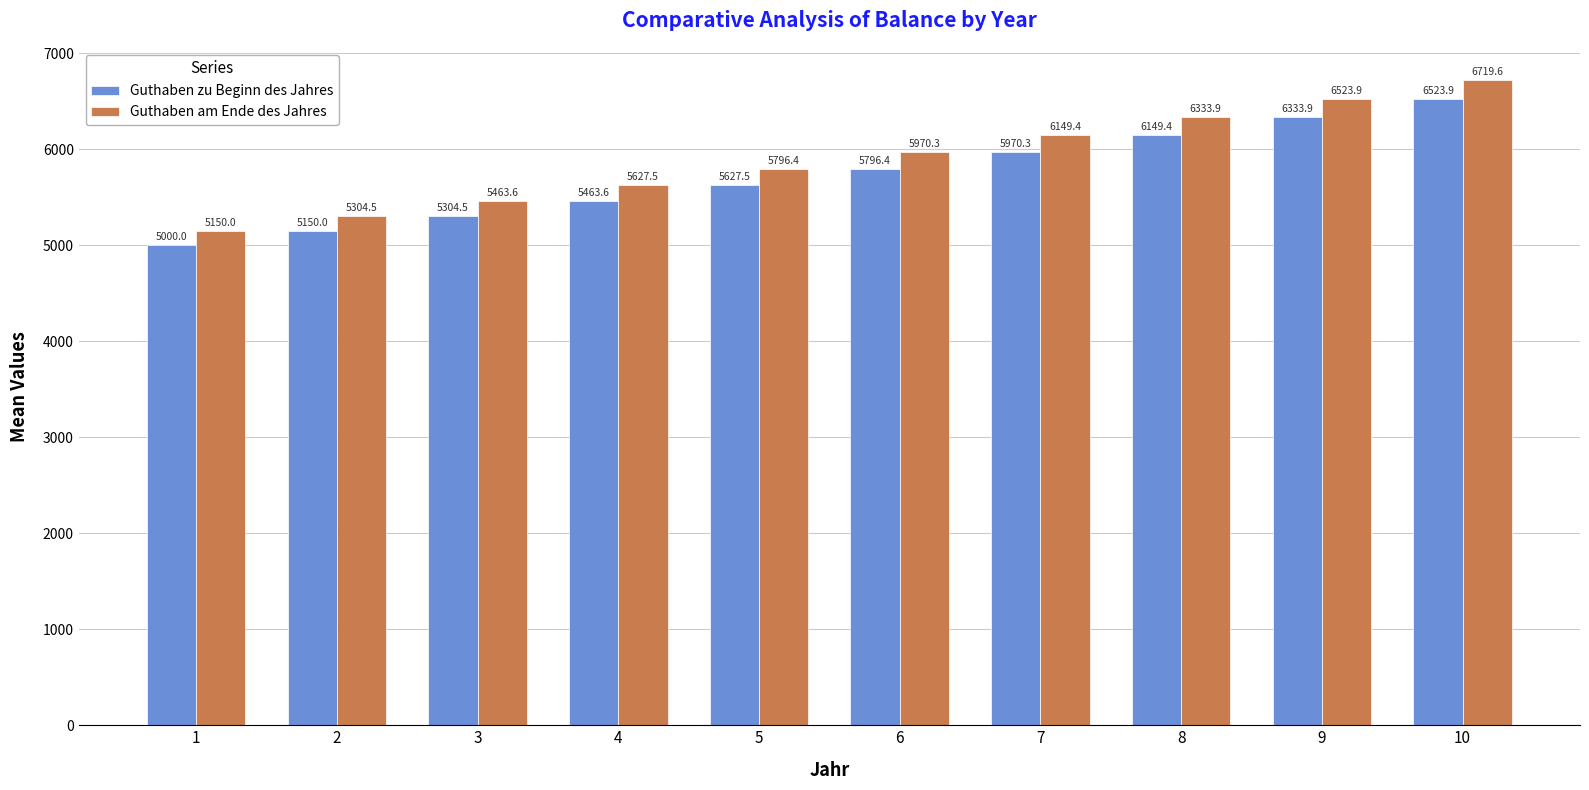

Is the value of Guthaben am Ende des Jahres at 2 greater than the value of Guthaben zu Beginn des Jahres at 7?

No